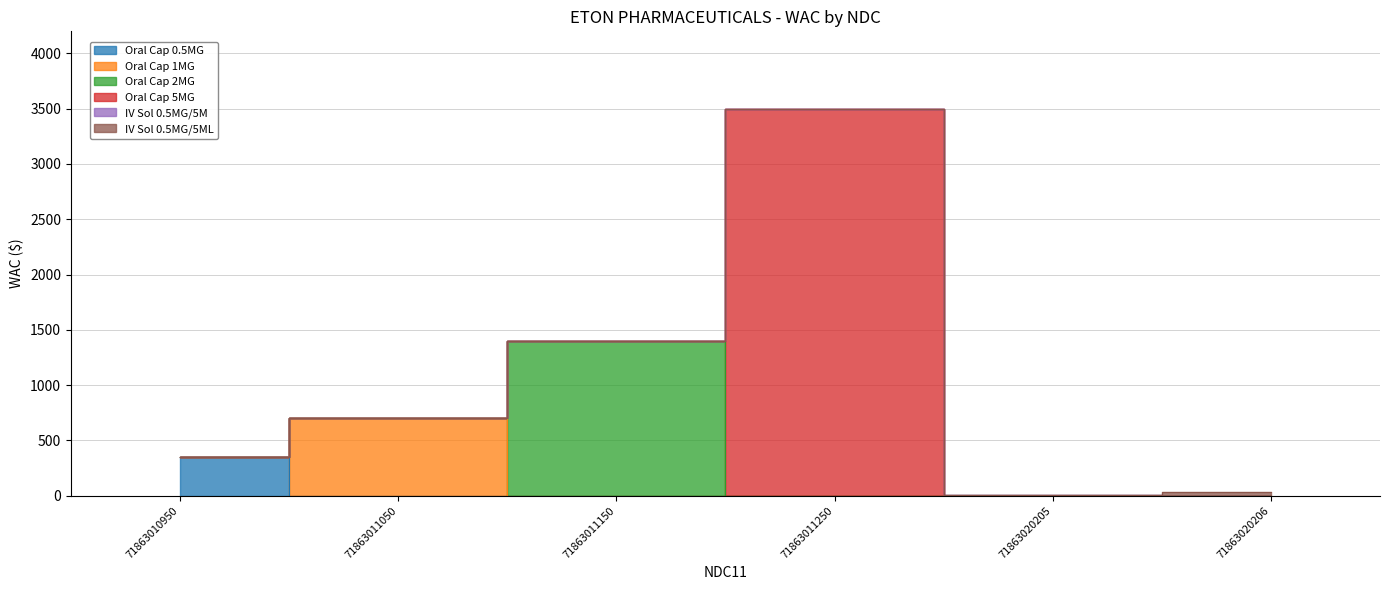

What is the difference between the values at 71863020206 and 71863010950?

314.3